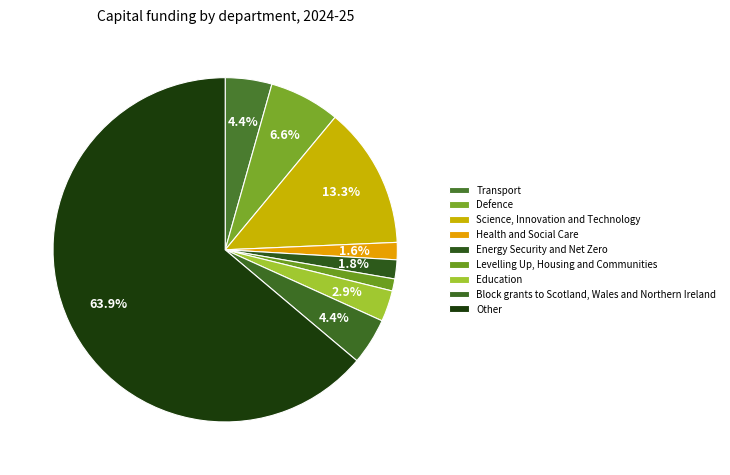

To the nearest percent, what is the combined percentage of Energy Security and Net Zero and Other?

66%